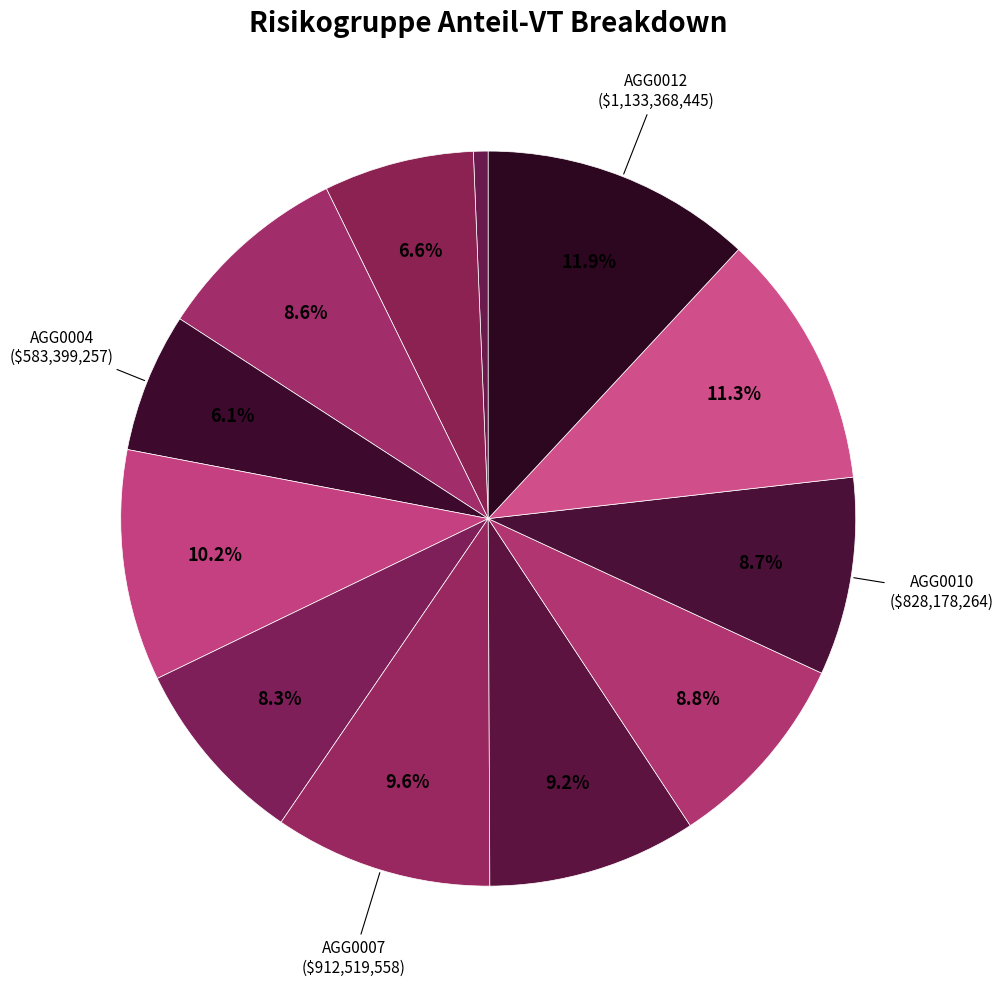

Rank the categories by value from lowest to highest.

AGG0001, AGG0004, AGG0002, AGG0006, AGG0003, AGG0010, AGG0009, AGG0008, AGG0007, AGG0005, AGG0011, AGG0012